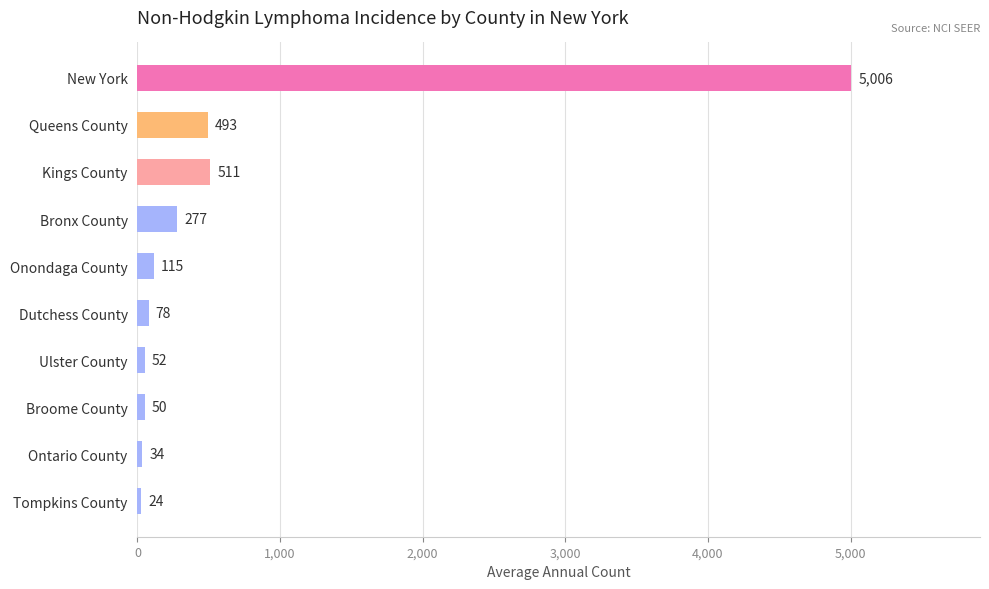

Where is the data nearest to the value 2515?

Kings County